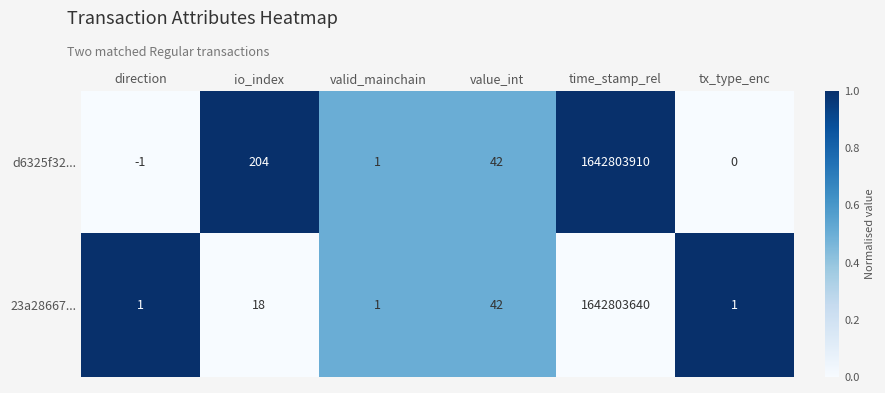

How many distinct data groups are displayed?

2